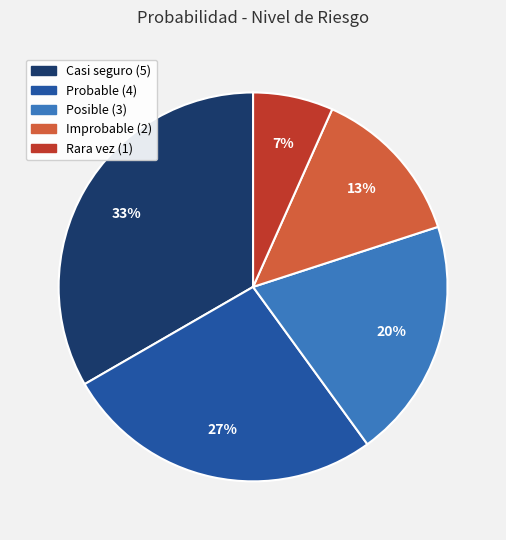

How many segments does this pie chart have?

5